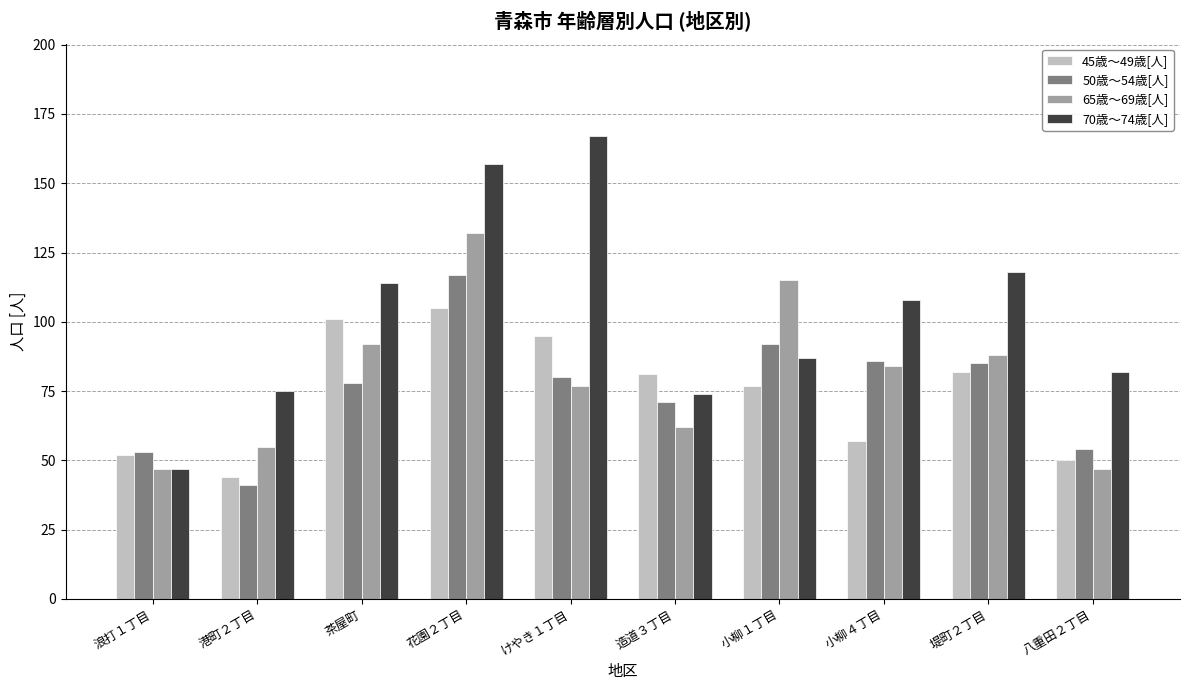

What is the difference between the second highest and minimum values in the 50歳～54歳[人] series?

51